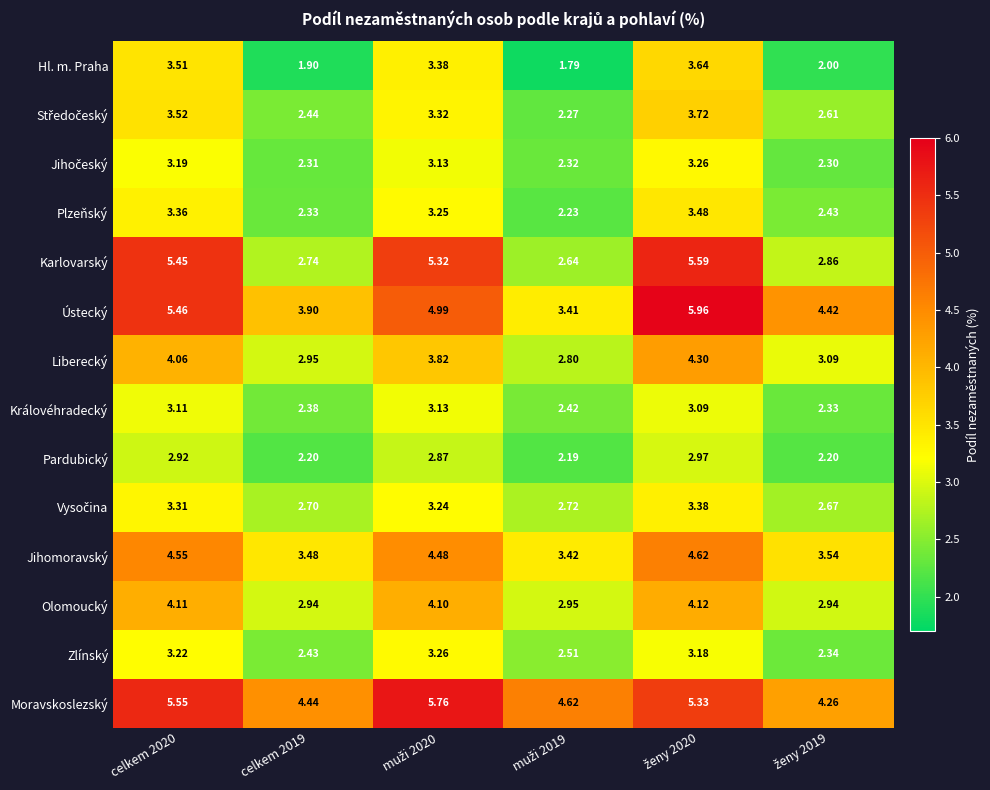

At how many categories does at least one series exceed 4?

6